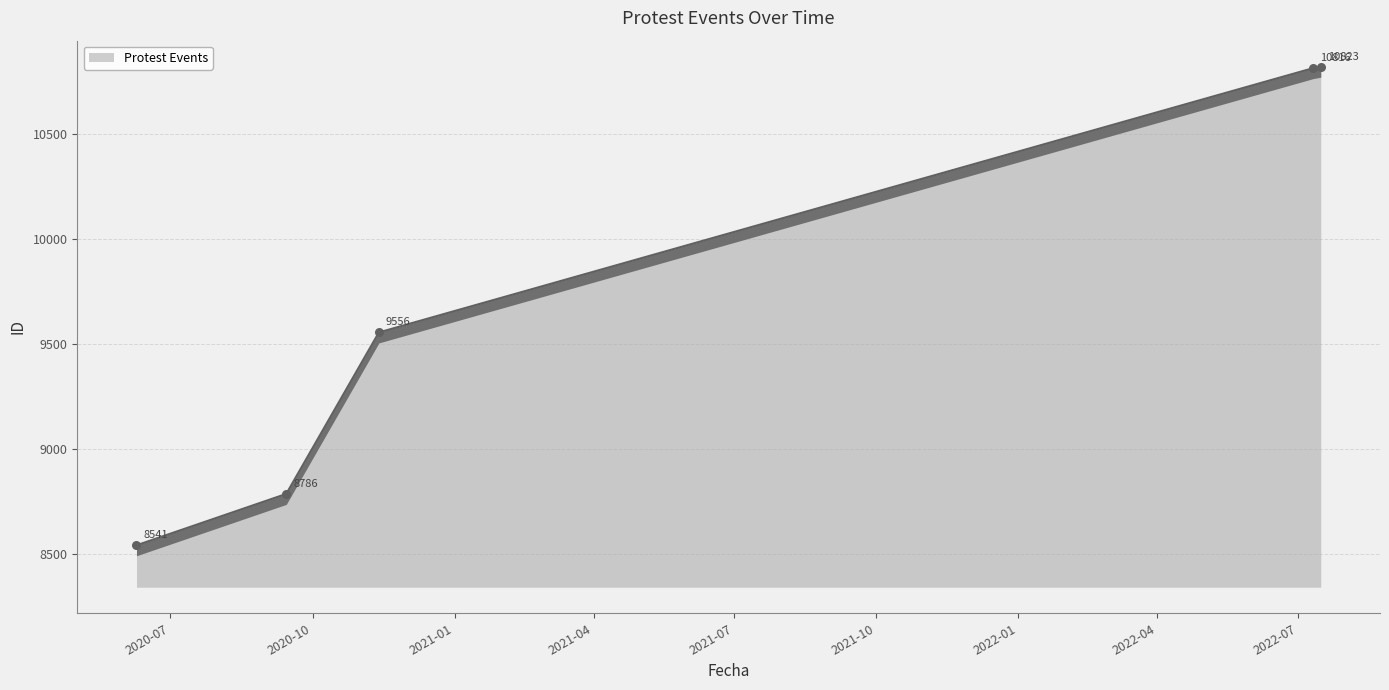

What is the ratio of the value at 2022-07-16 to the value at 2020-11-13?

1.1